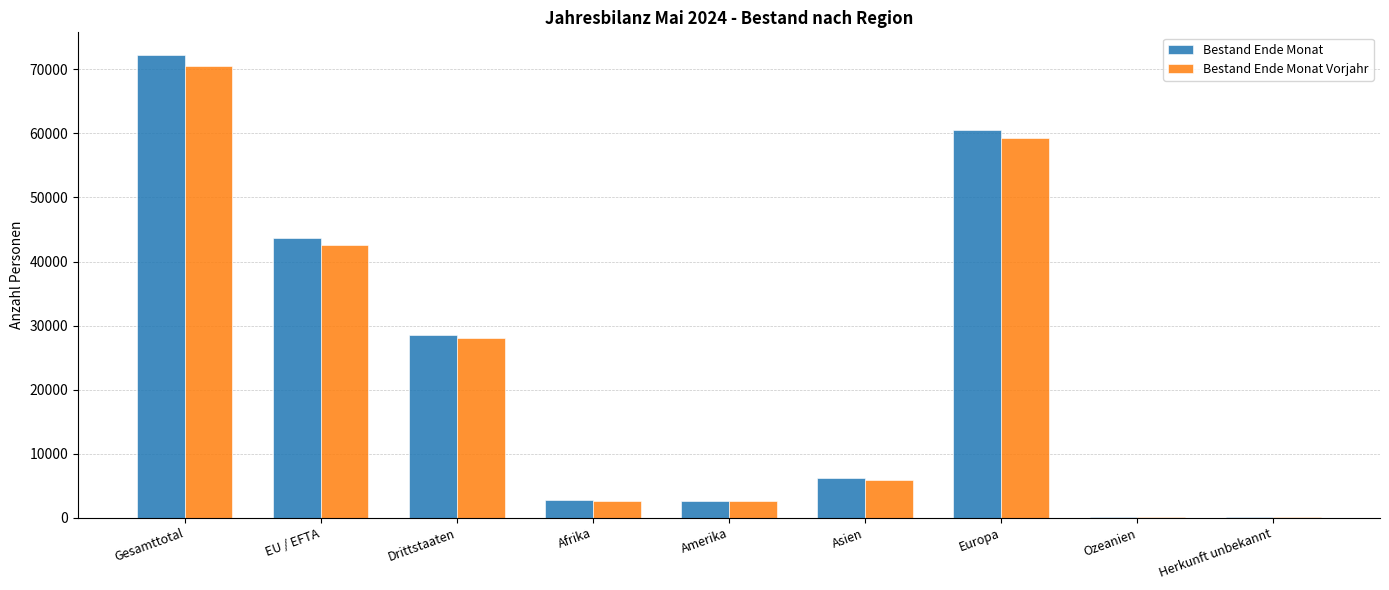

Which series has the widest spread of values?

Bestand Ende Monat